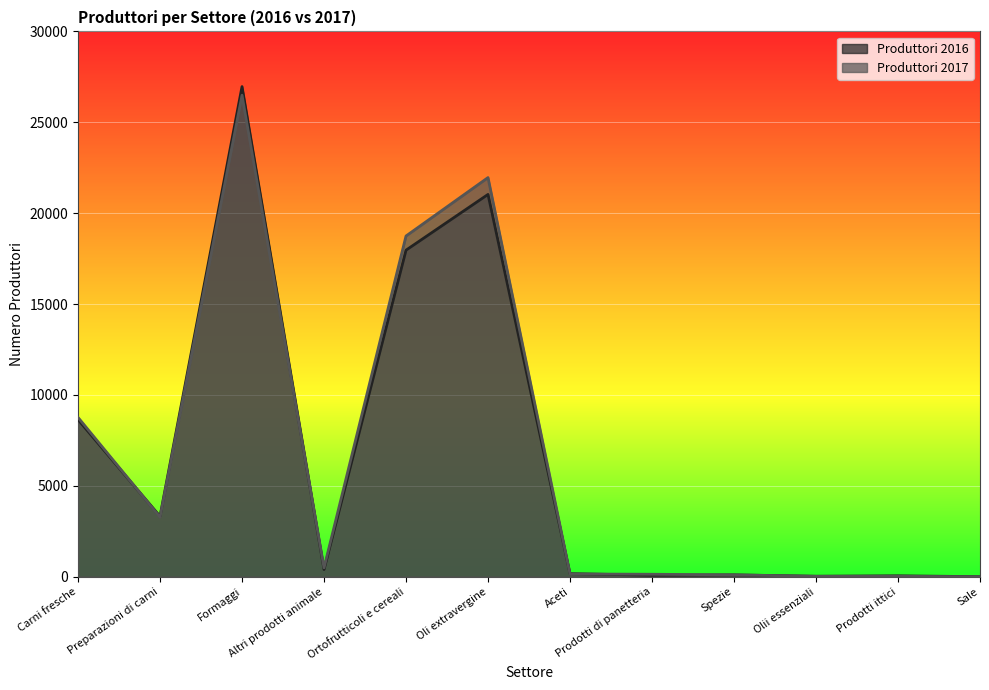

Which category has the lowest value in the Produttori 2016 series?

Sale